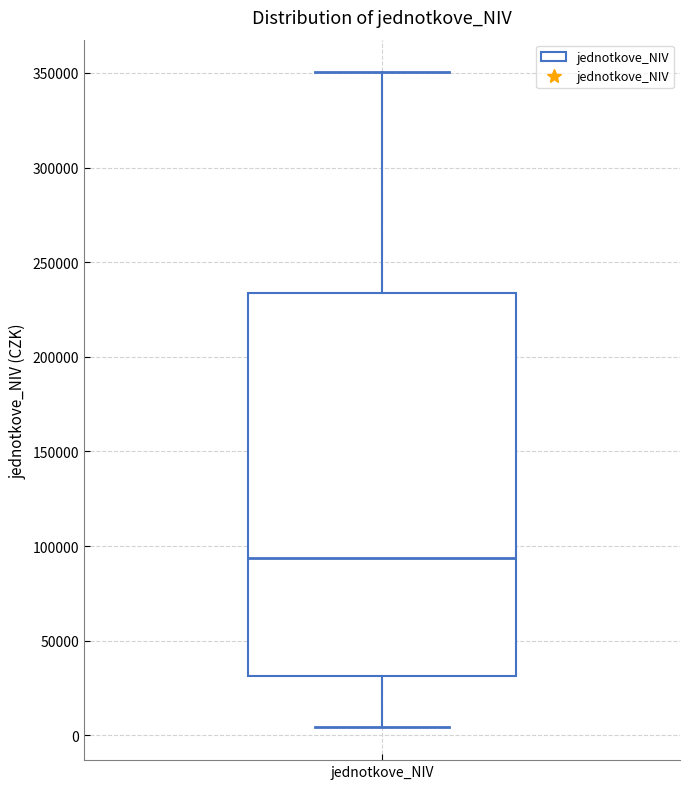

Transcribe this box plot: give where the median line is, the range the box spans, and where the two whiskers end, as read against the y-axis. The values are not printed on the chart, so give them approximately, as read against the axis.

median 95000, box 30000 to 235000, whiskers 5000 to 350000